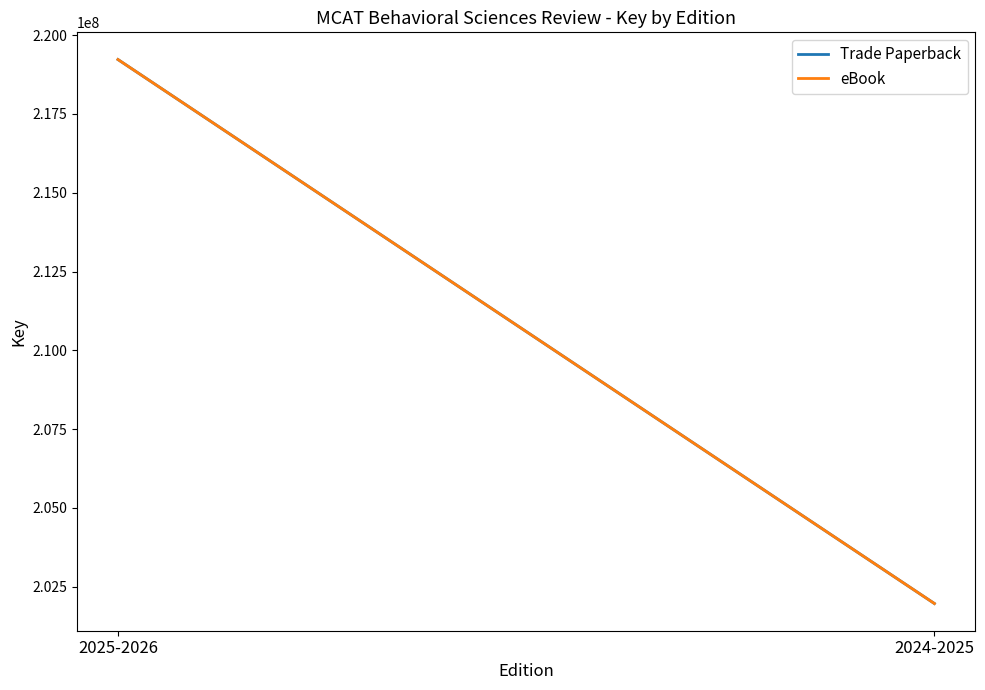

What is the maximum value shown in the chart?

219228017